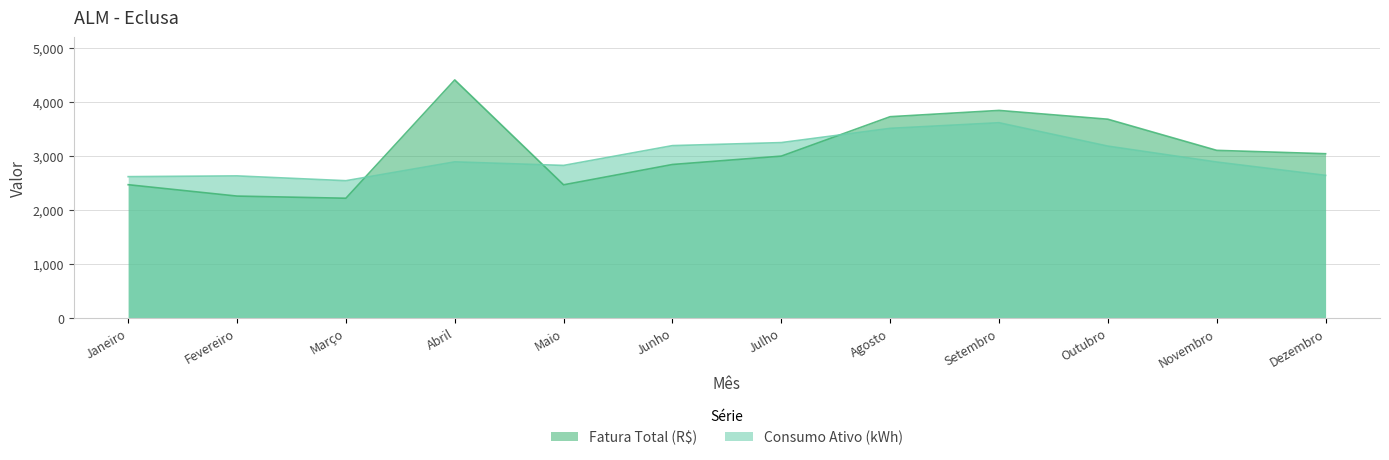

Does the chart display data point markers on the line(s)?

No